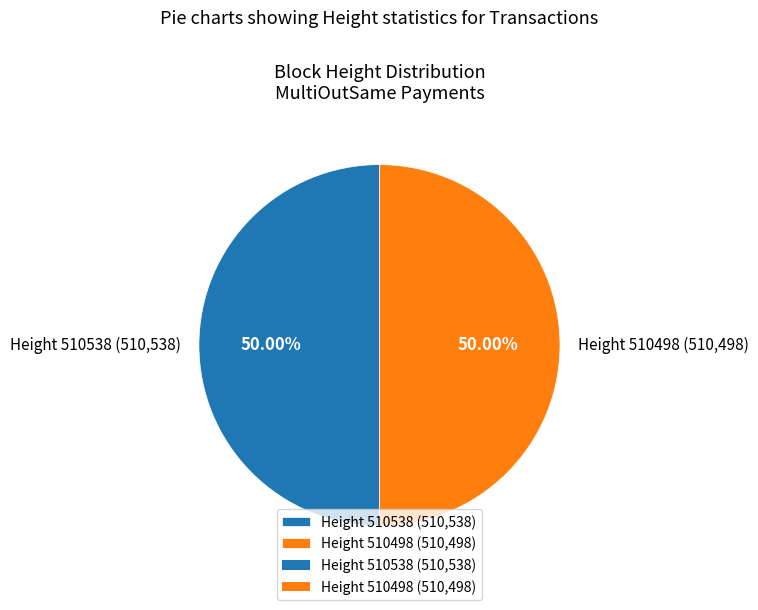

Is the sum of Height 510498 (510,498) and Height 510538 (510,538) greater than half?

Yes